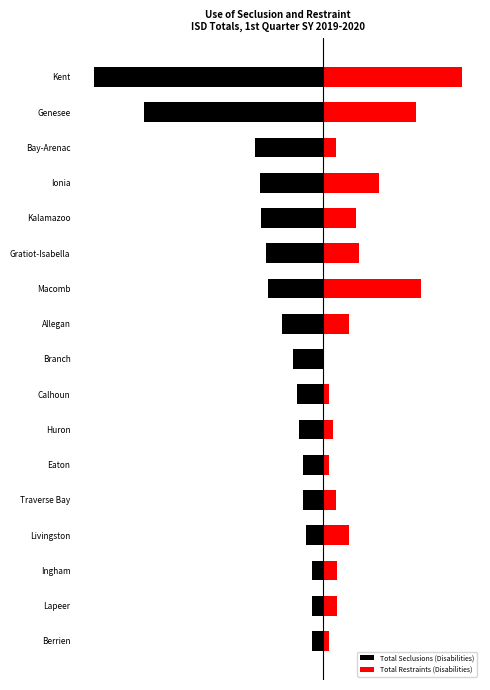

What is the spread (max minus min) of values at Traverse Bay?

39